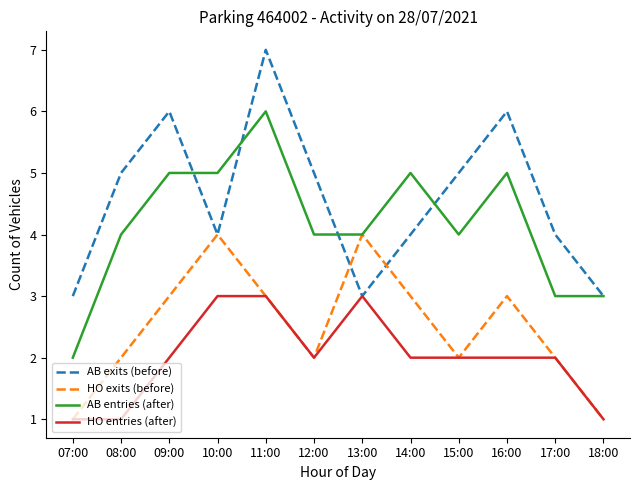

List the series in order of their overall mean, lowest first.

HO entries (after), HO exits (before), AB entries (after), AB exits (before)